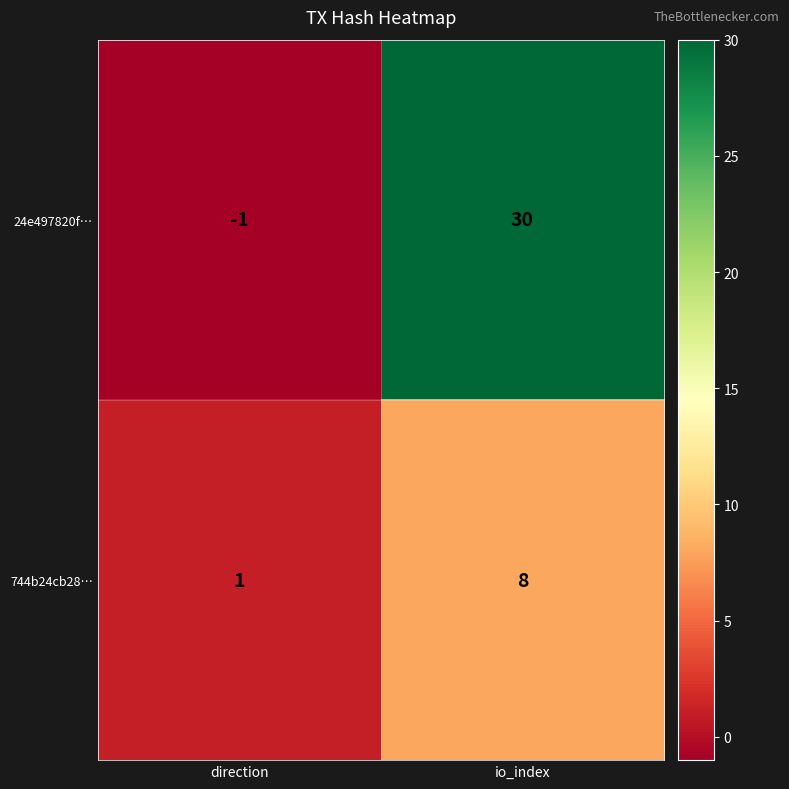

Rank the series at direction from lowest to highest value.

24e497820f…, 744b24cb28…